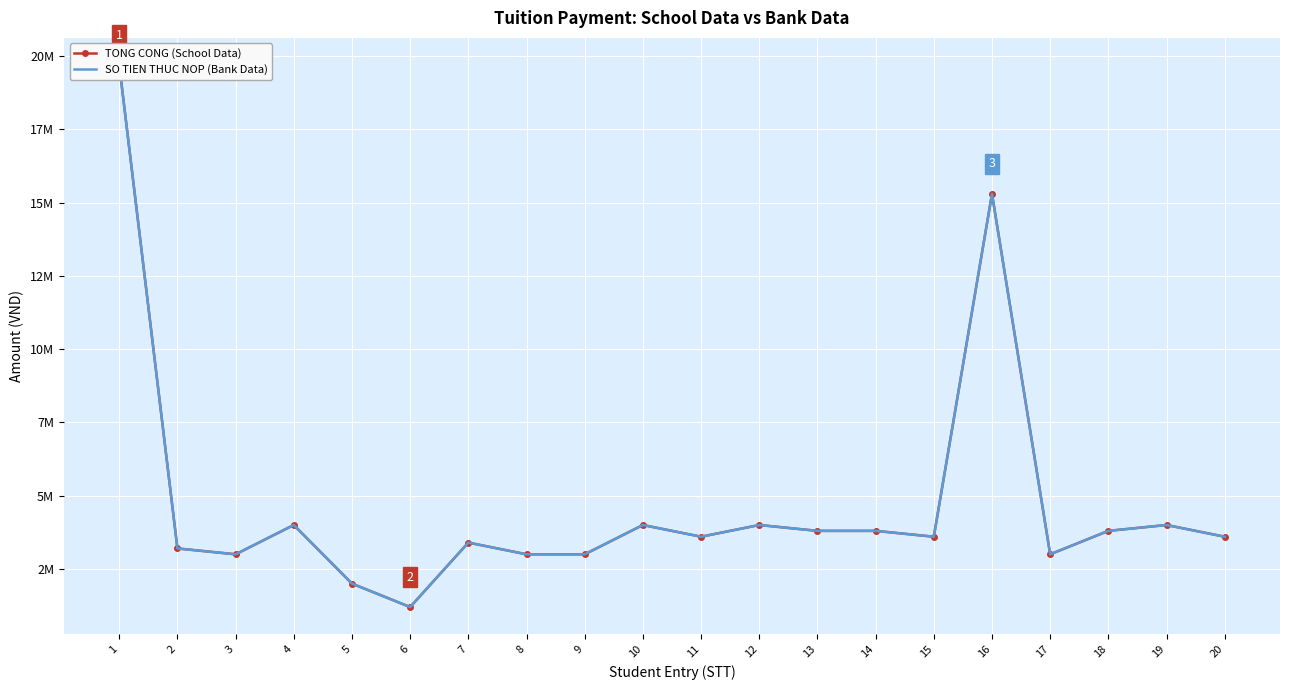

Which series has the largest total across all categories?

TONG CONG (School Data)